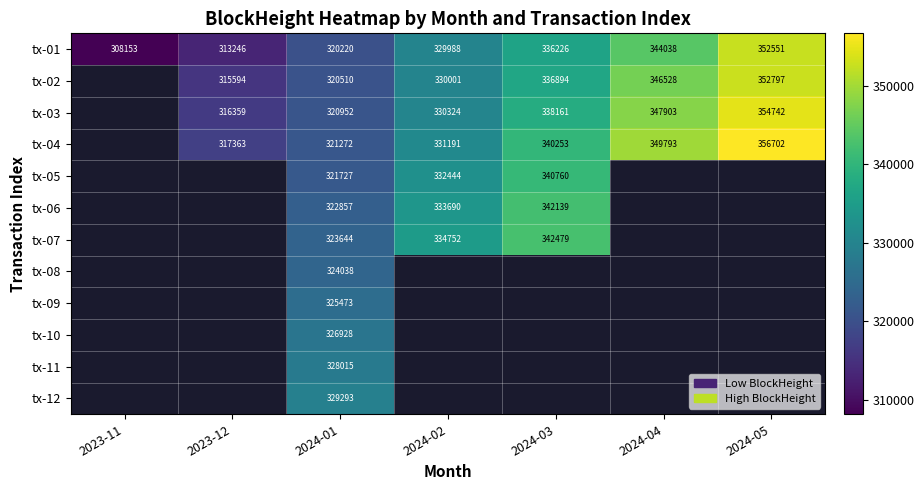

Count the number of data series in this chart.

12